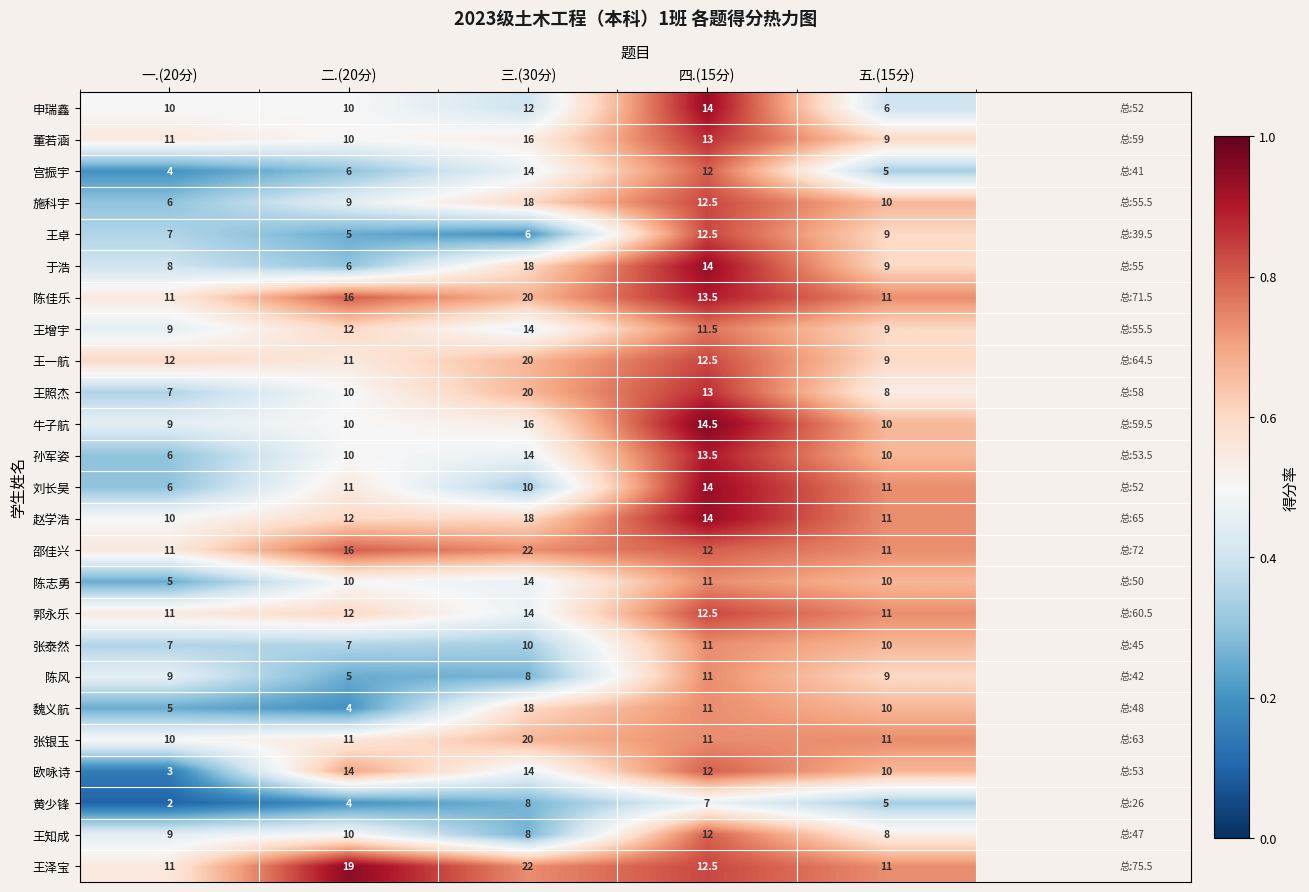

What is the maximum value shown in the chart?

22.0